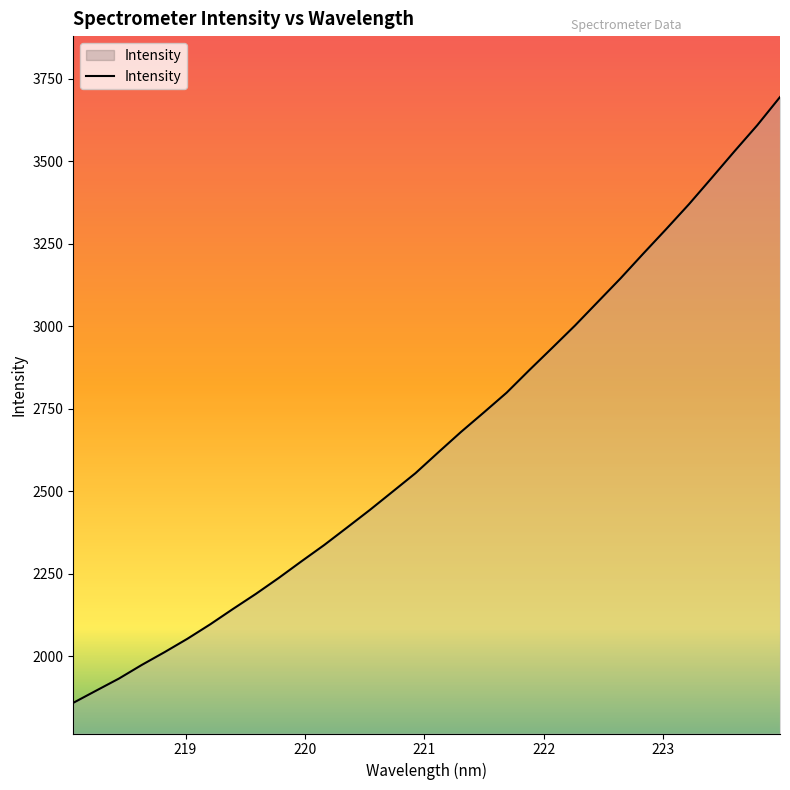

What is the maximum value shown in the chart?

3694.2